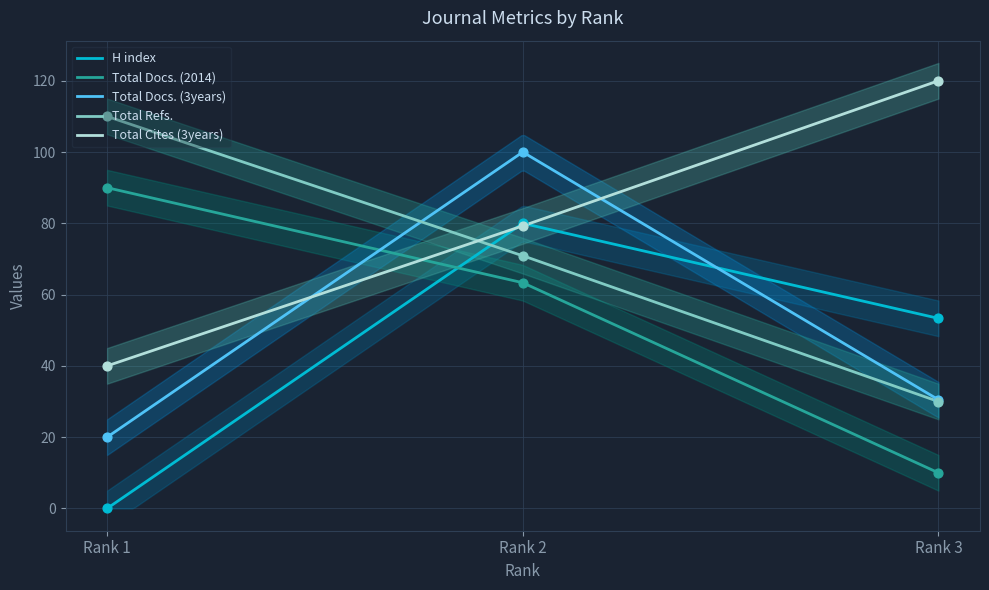

Which series contains the lowest Y value?

H index